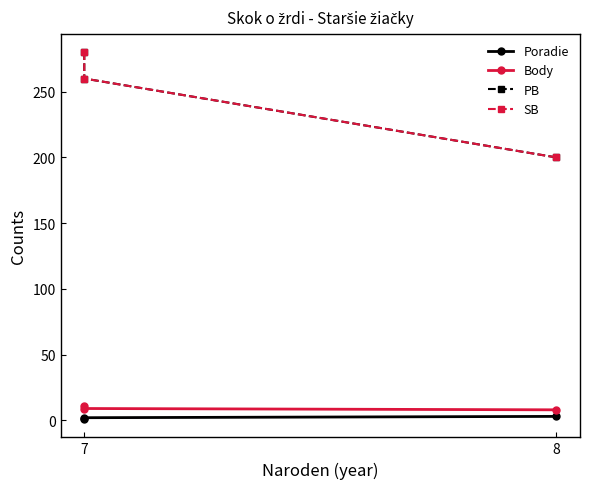

Which category has the lowest value in the Poradie series?

7